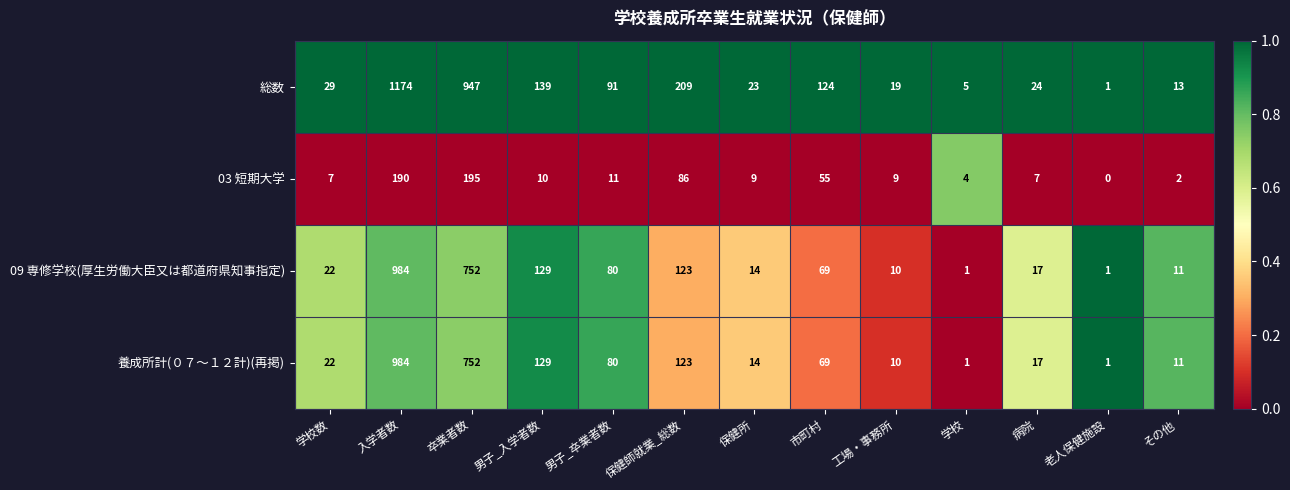

What is the total value across all series at 卒業者数?

2646